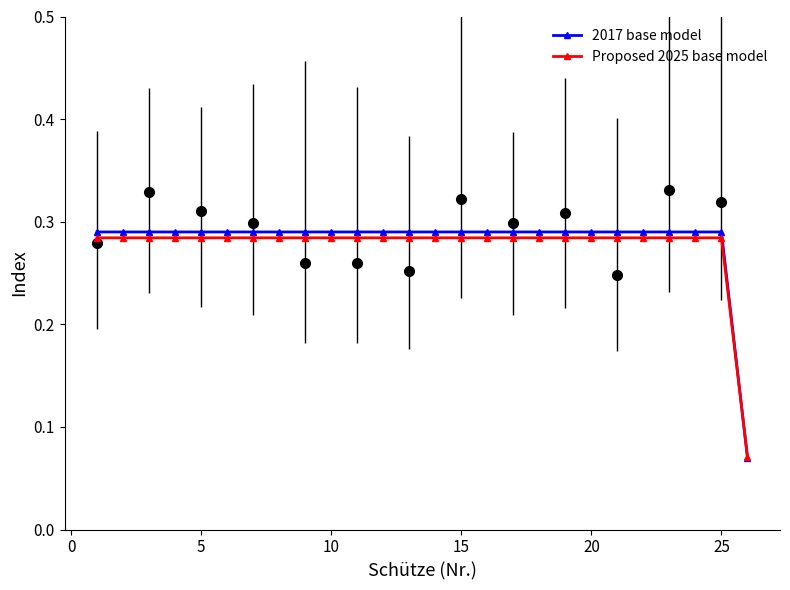

List the series in order of their overall mean, highest first.

2017 base model, Proposed 2025 base model